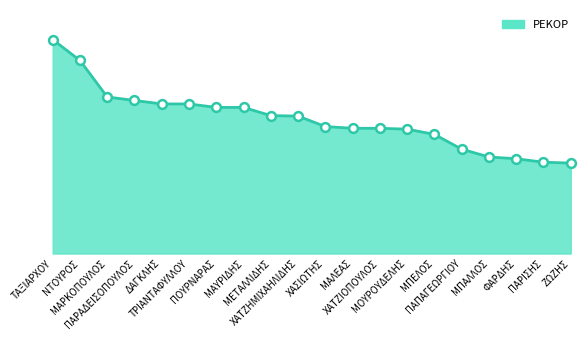

Is this an area chart (filled region under the line)?

Yes